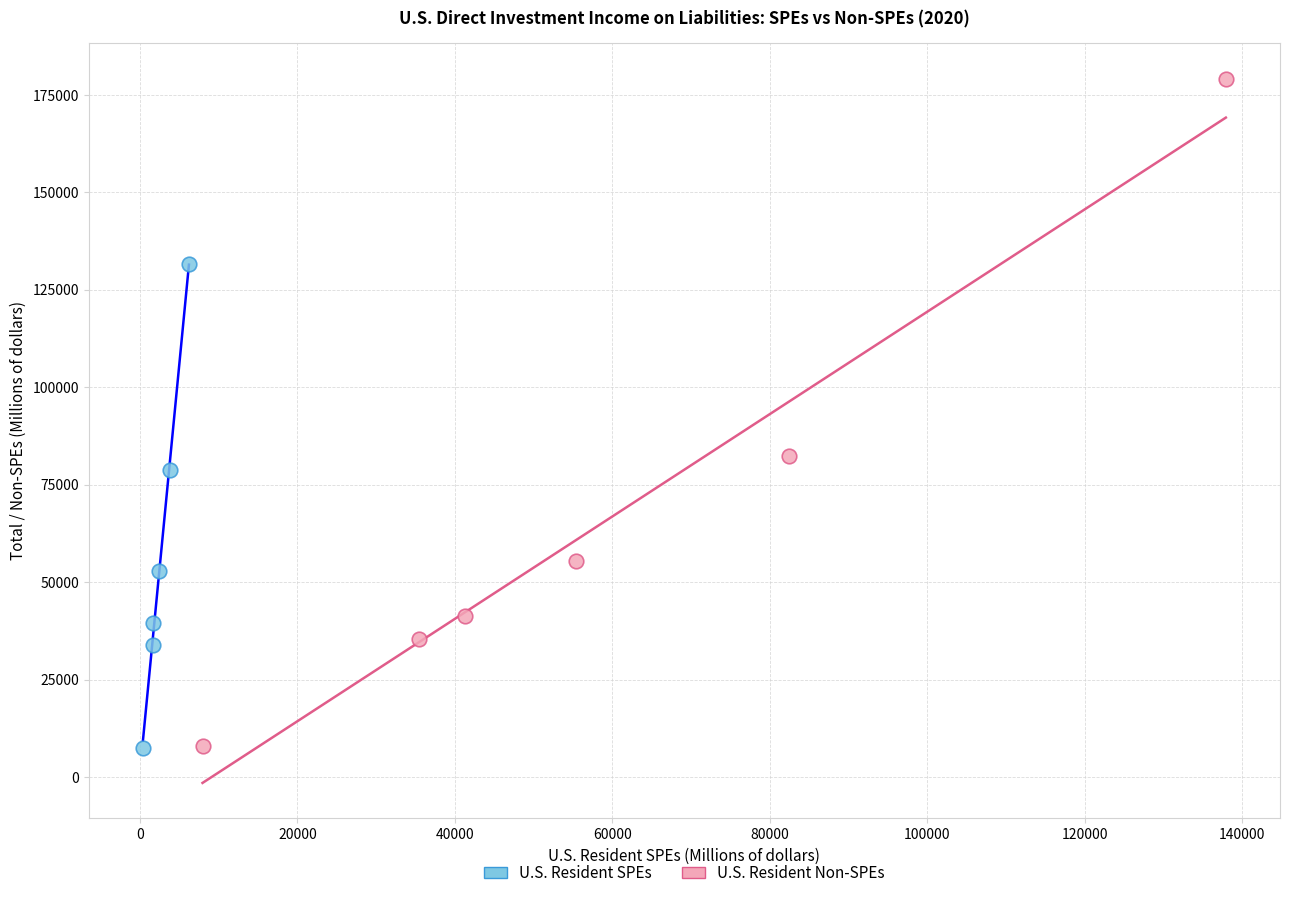

Which series has the largest Y range (max minus min)?

U.S. Resident Non-SPEs